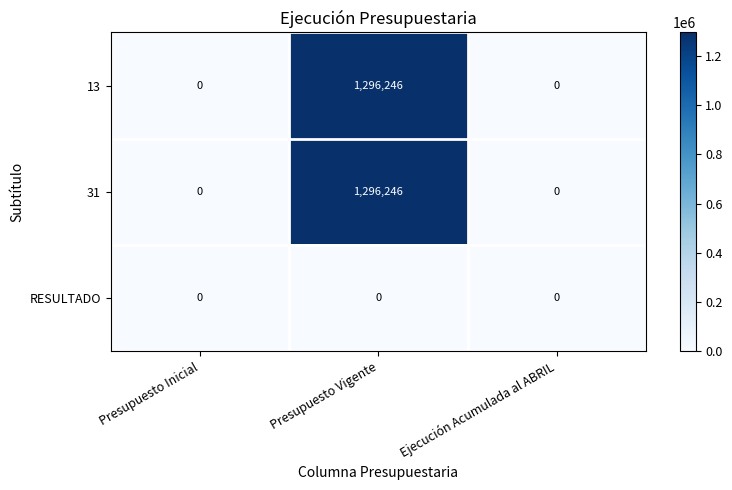

The value of 13 at Ejecución Acumulada al ABRIL is 0. True or false?

True